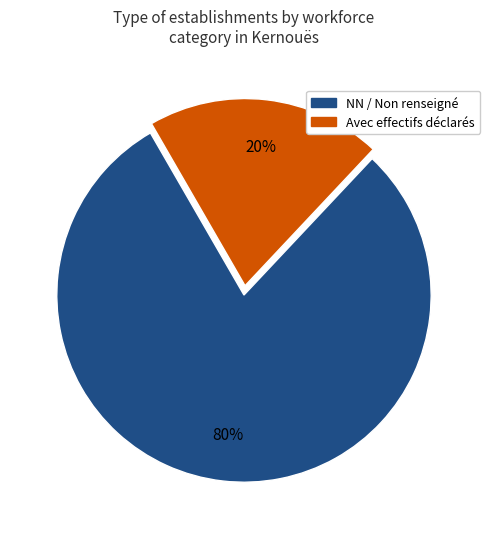

To the nearest percent, what is the average slice percentage?

50%